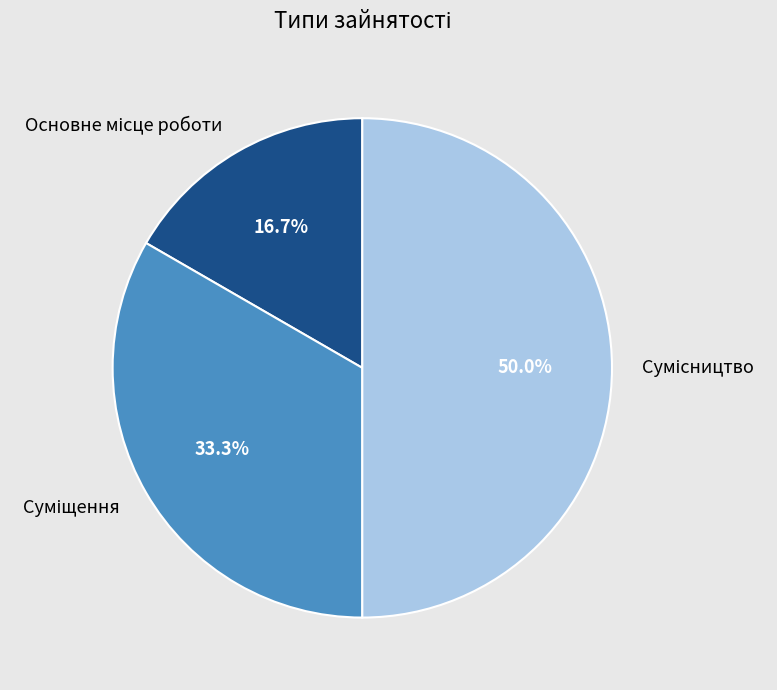

What is the change in value from Основне місце роботи to Суміщення?

+1